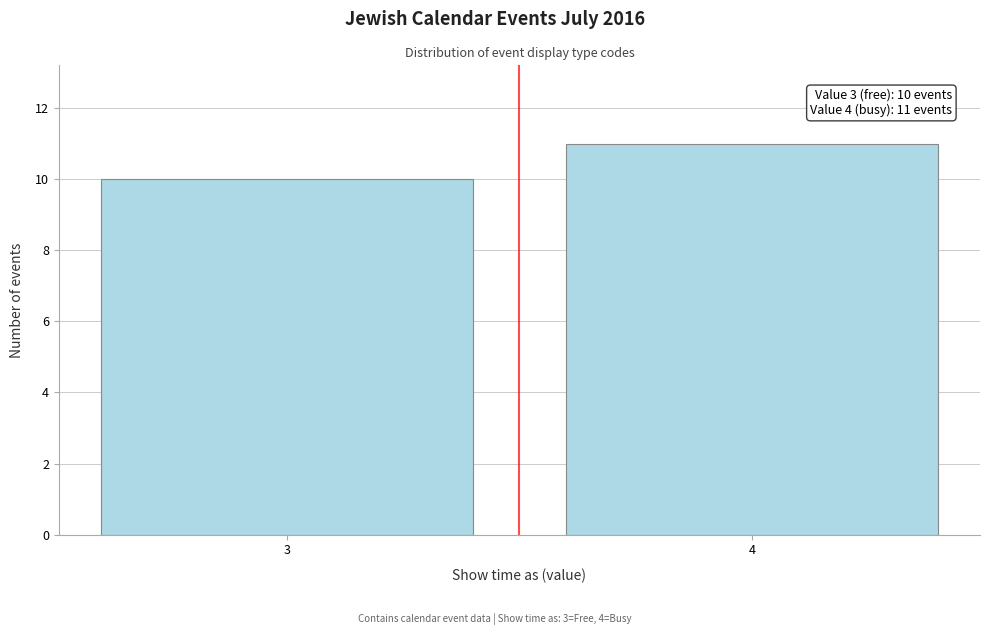

Reading right to left, what are all the values shown in this chart?

4=11	3=10